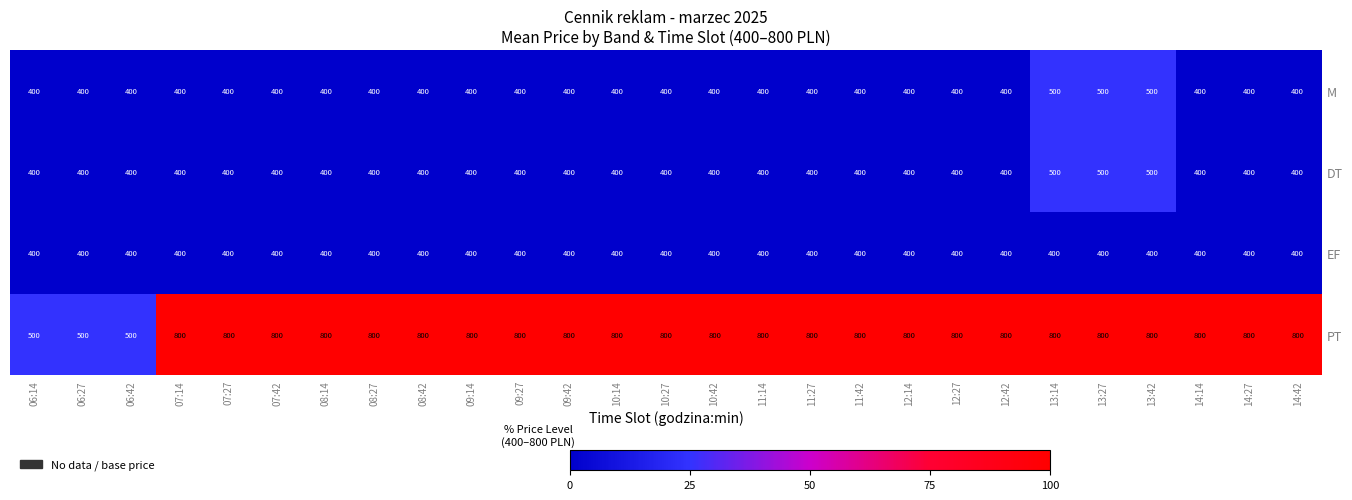

What is the highest value of the EF series?

400